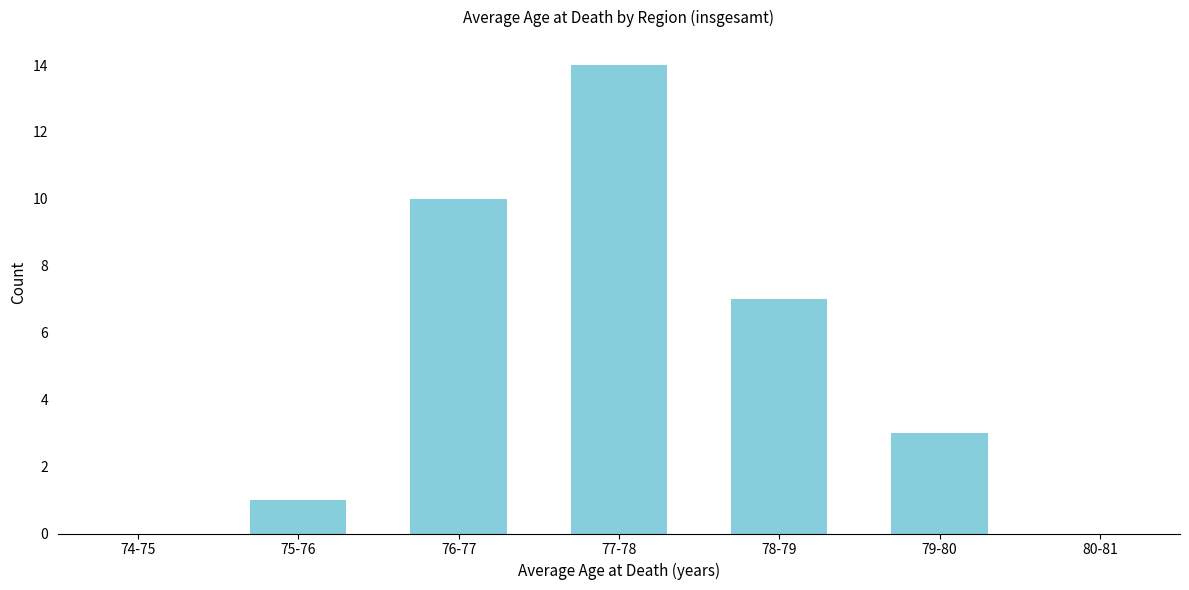

Reading right to left, what are all the values shown in this chart?

80-81=0	79-80=3	78-79=7	77-78=14	76-77=10	75-76=1	74-75=0